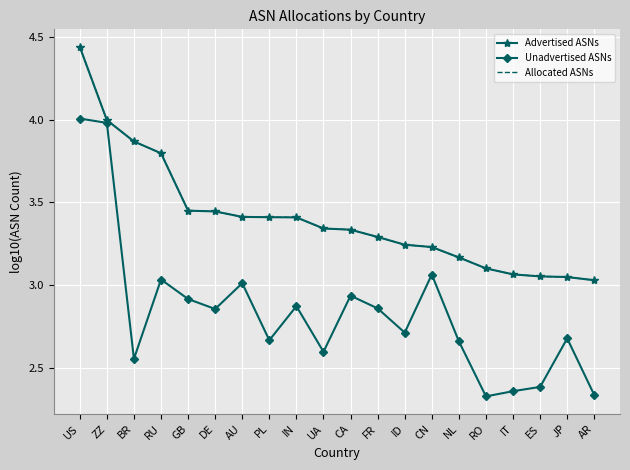

The Unadvertised ASNs series shows 4.0 at ZZ. True or false?

True